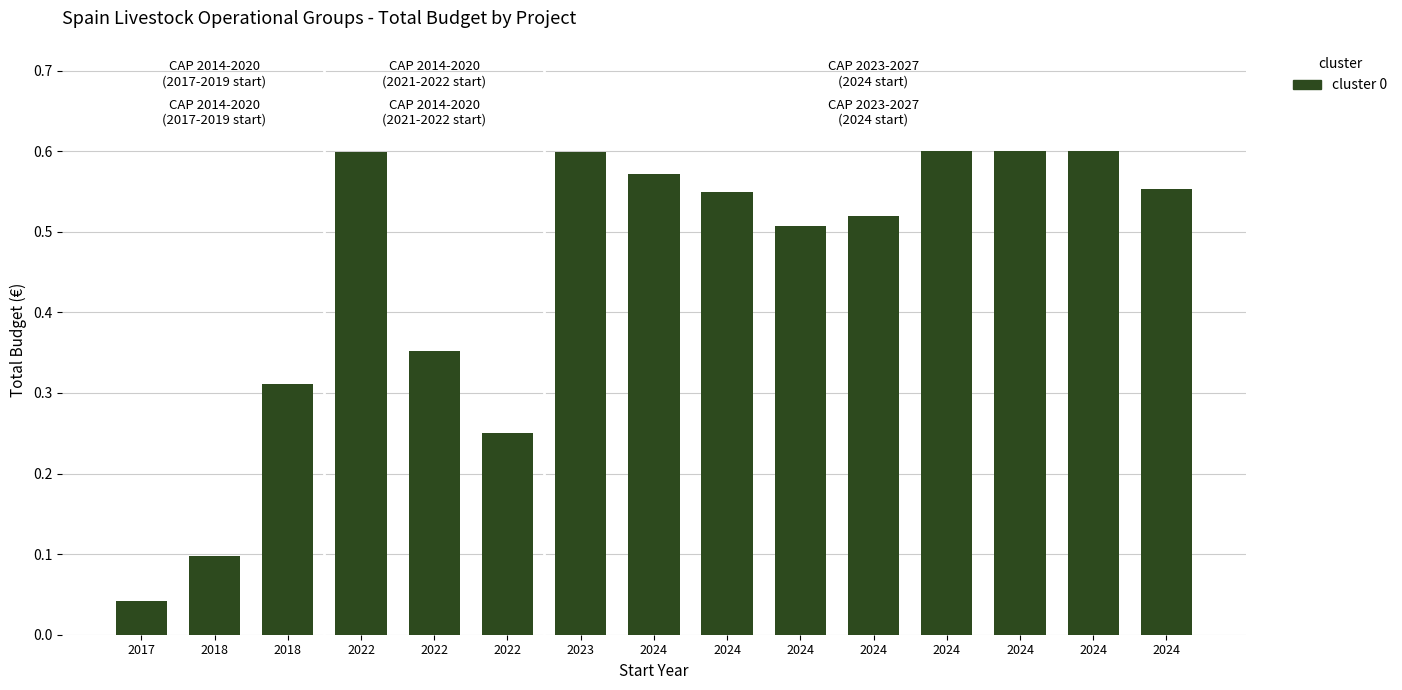

Rank the categories by value from highest to lowest.

2024, 2024, 2024, 2023, 2022, 2024, 2024, 2024, 2024, 2024, 2022, 2018, 2022, 2018, 2017